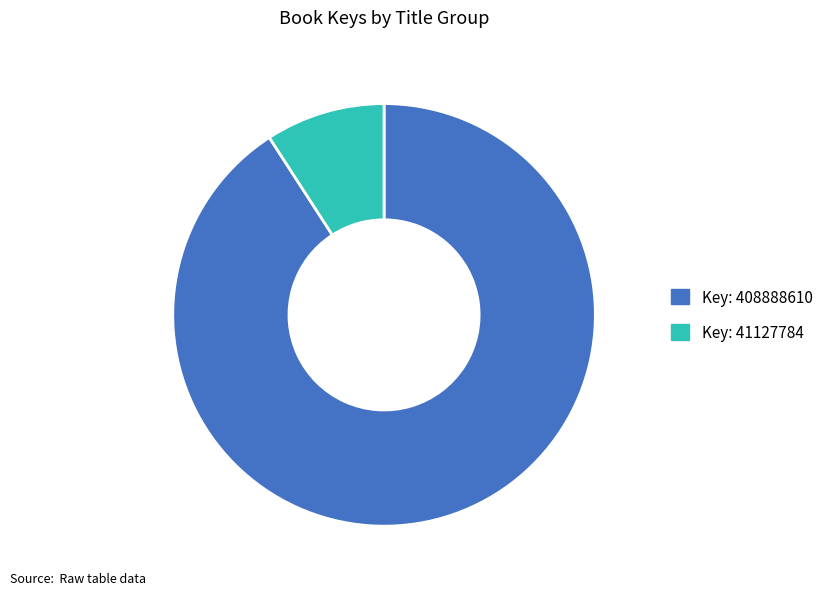

Count the number of slices in the pie.

2